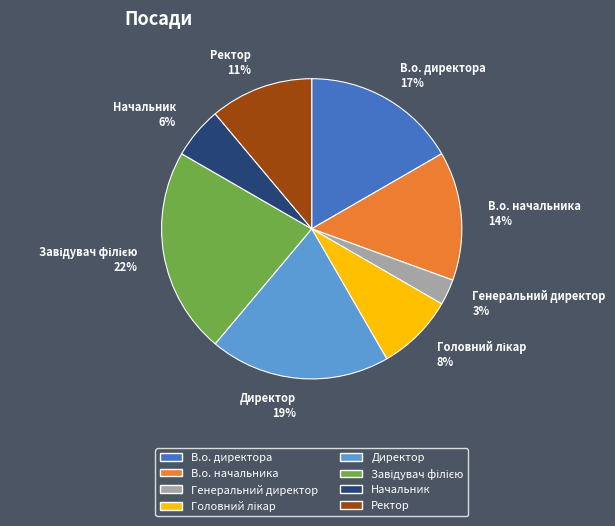

Which slice is the smallest?

Генеральний директор